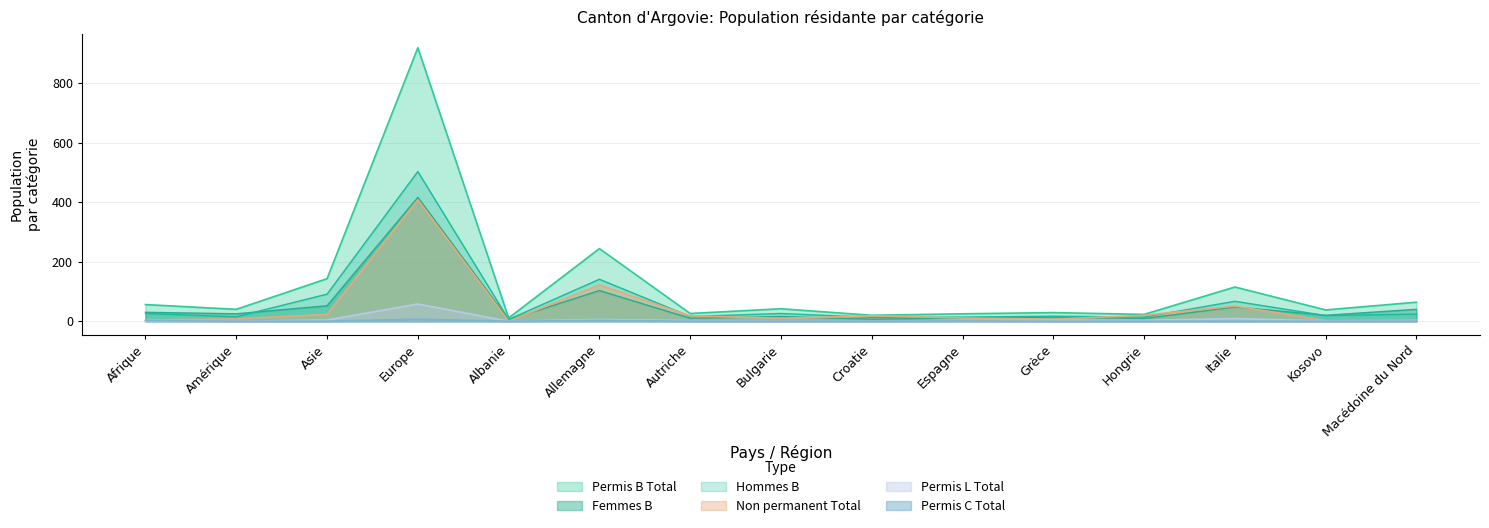

How many lines are shown in the chart?

6